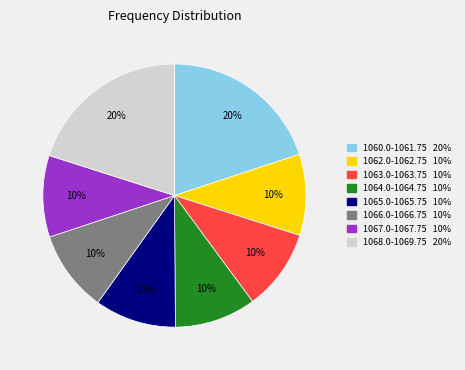

To the nearest percent, what is the difference between the largest and smallest slice percentages?

10%